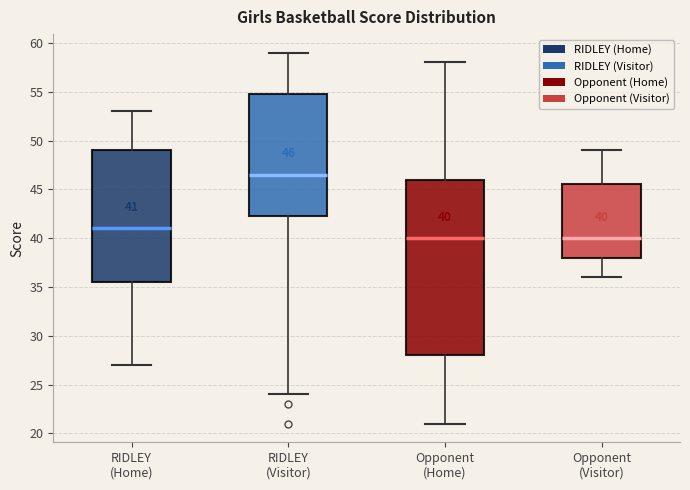

Which box is the tallest, from its lower edge to its upper edge?

Opponent (Home)